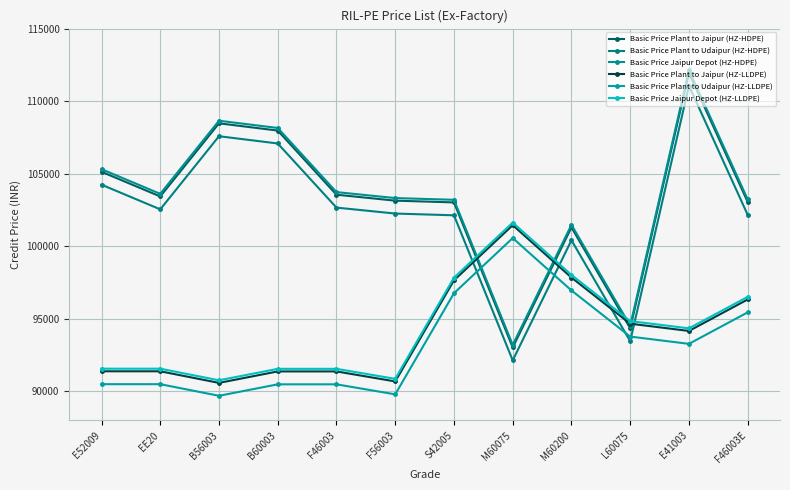

In Basic Price Plant to Jaipur (HZ-HDPE), how many points are higher than both neighbors (excluding endpoints)?

3